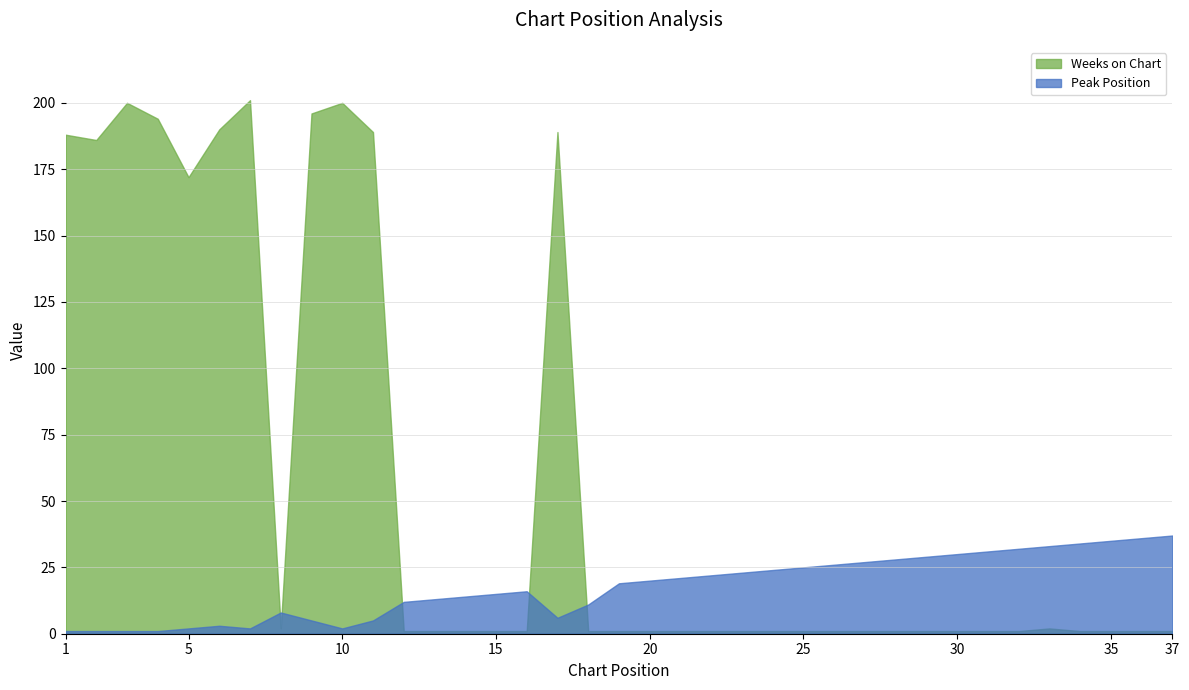

Is it true that Peak Position equals 29 at 29?

True